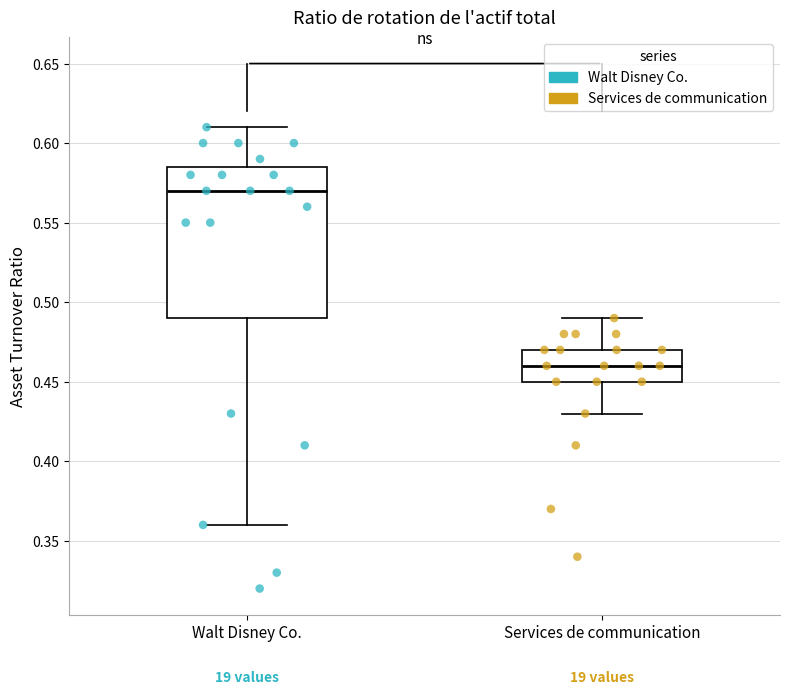

Which box has the lowest median line?

Services de communication